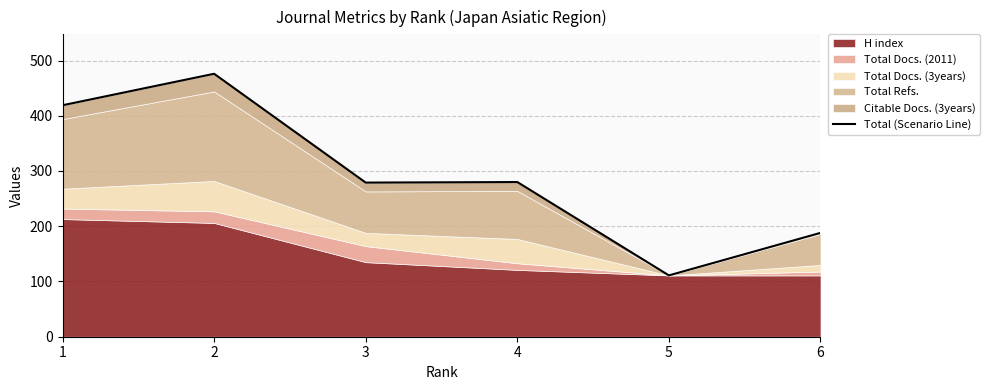

What is the sum of the values at 6 and 4?

468